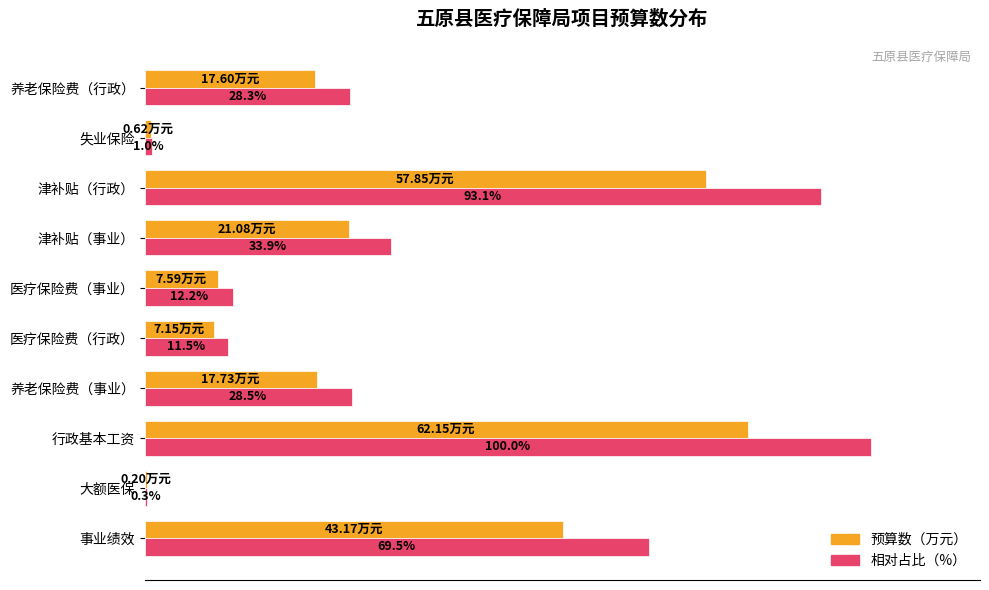

At which category is the sum across all series the highest?

行政基本工资